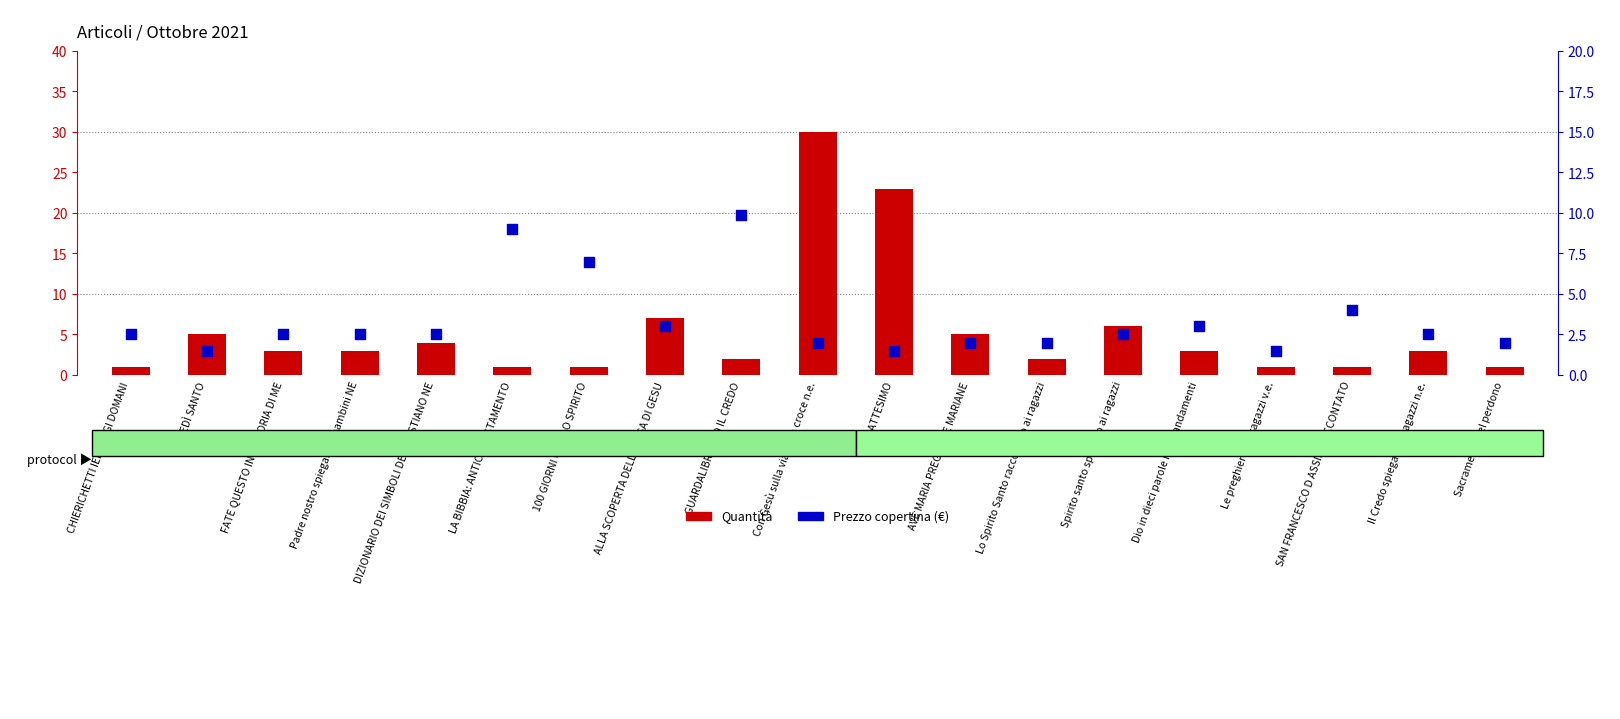

At which category is the sum across all series the highest?

Con Gesù sulla via della croce n.e.